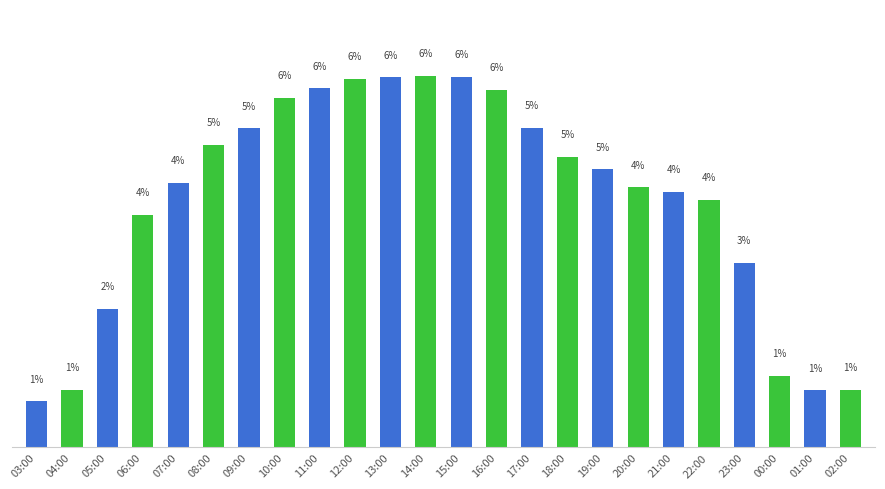

At which label does the data first exceed 4?

07:00